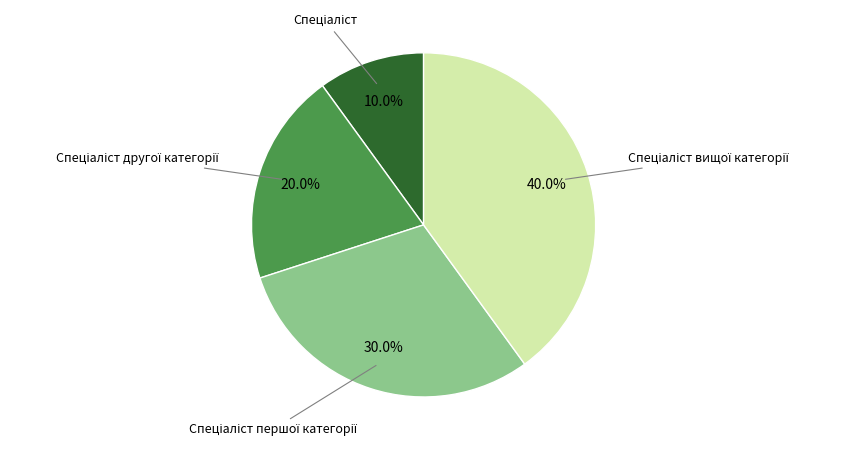

Does any single category account for the majority?

No